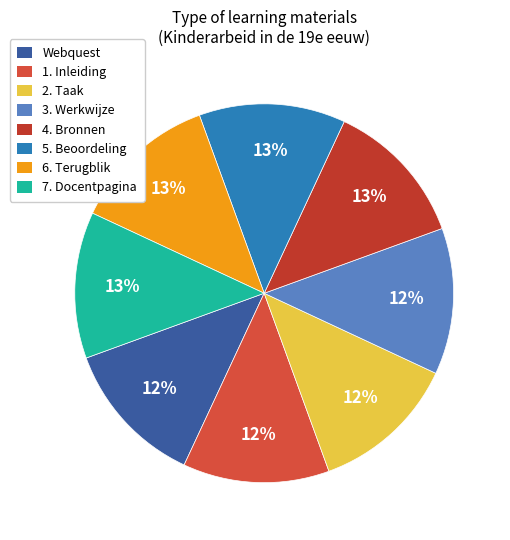

Which category has the biggest portion of the pie?

7. Docentpagina